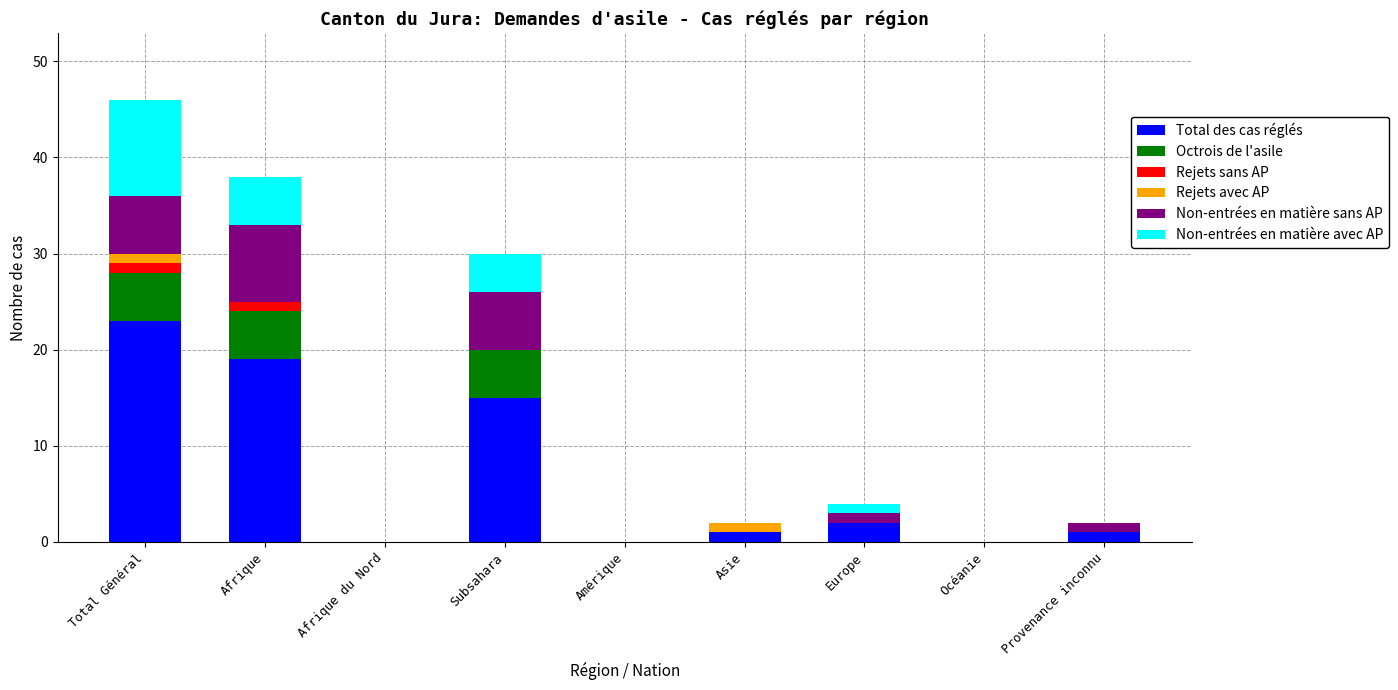

At which label is Total des cas réglés closest to 11?

Subsahara